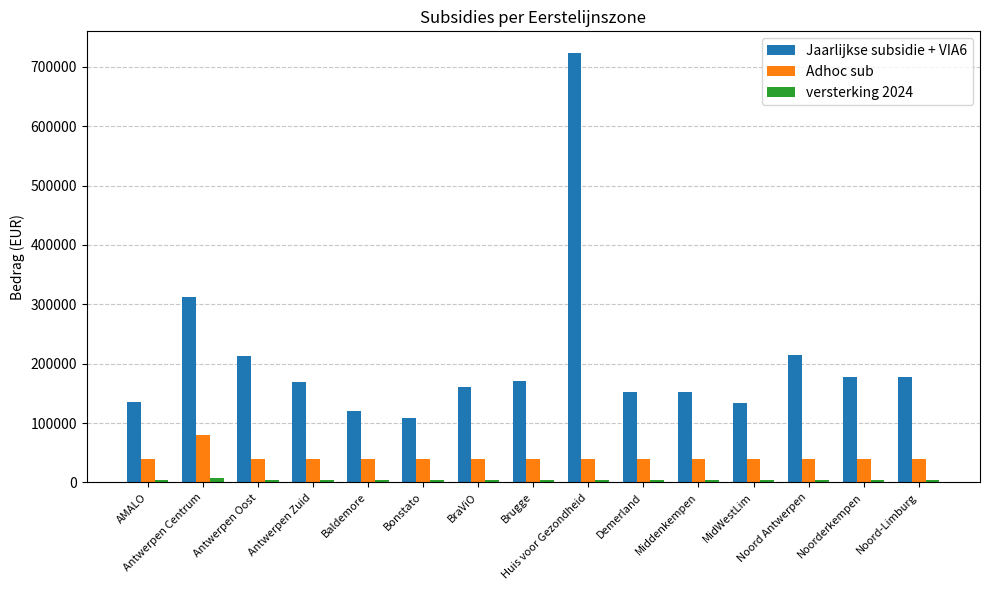

What is the difference between the maximum and minimum values in the Jaarlijkse subsidie + VIA6 series?

615041.3